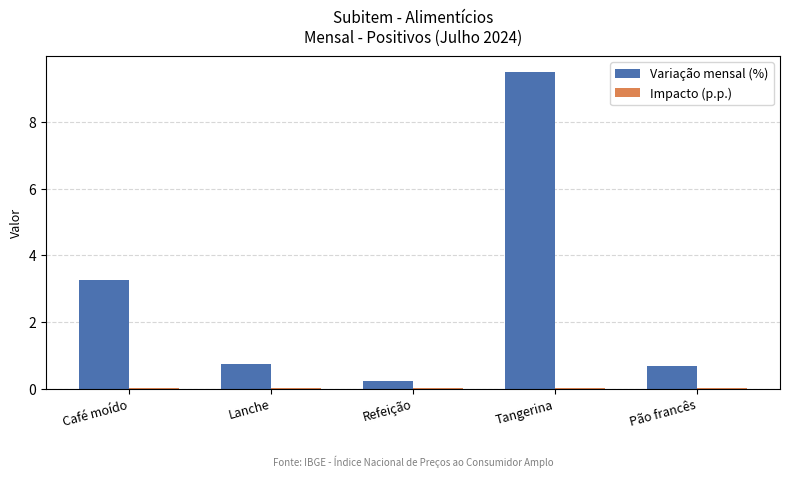

At which label does Variação mensal (%) reach its peak?

Tangerina